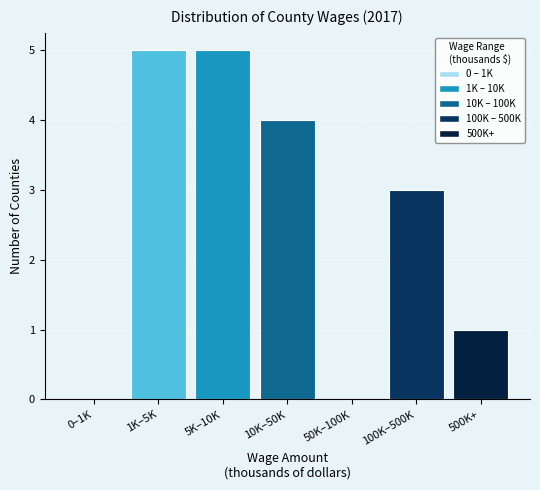

Reading left to right, extract all data points from this chart.

0–1K=0	1K–5K=5	5K–10K=5	10K–50K=4	50K–100K=0	100K–500K=3	500K+=1